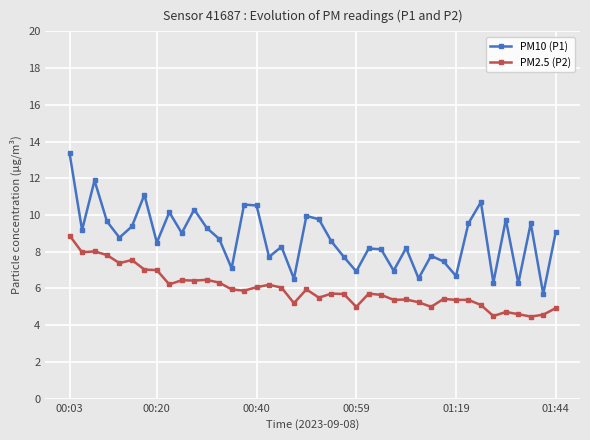

What is the value of the PM10 (P1) point at the 4th from the left?

9.7